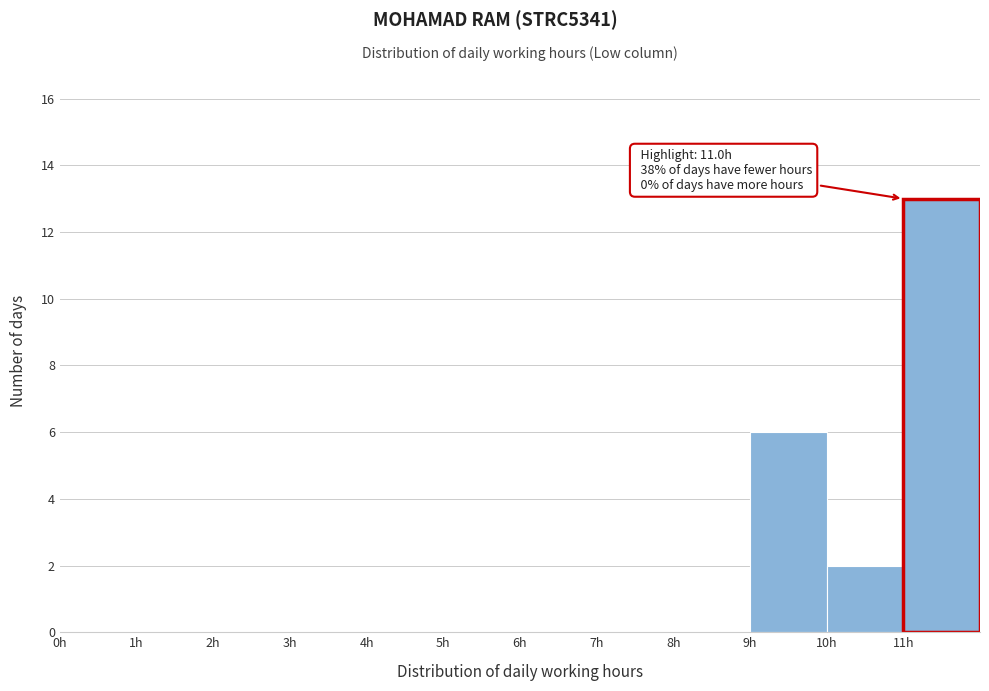

Over which range of the x-axis is the bar tallest?

11 to 12